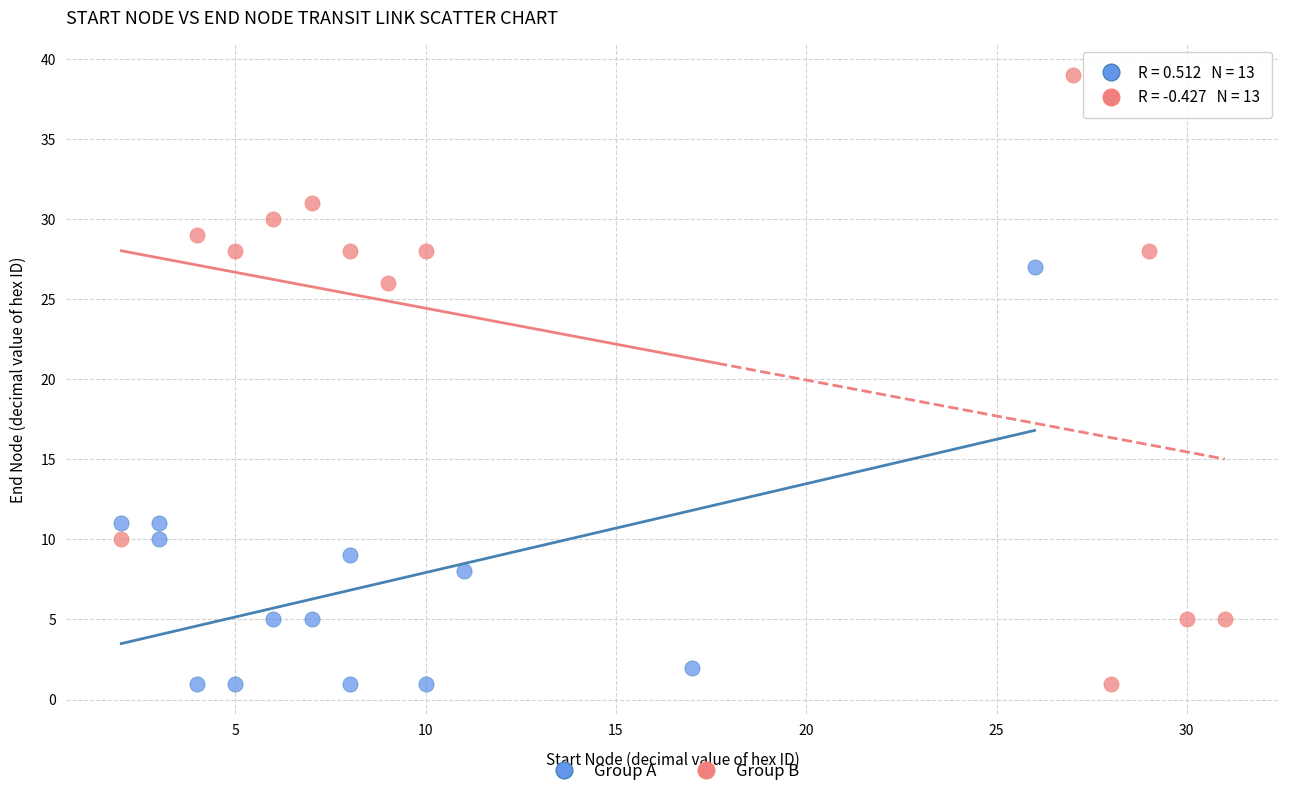

Which series reaches the maximum Y coordinate?

Group B